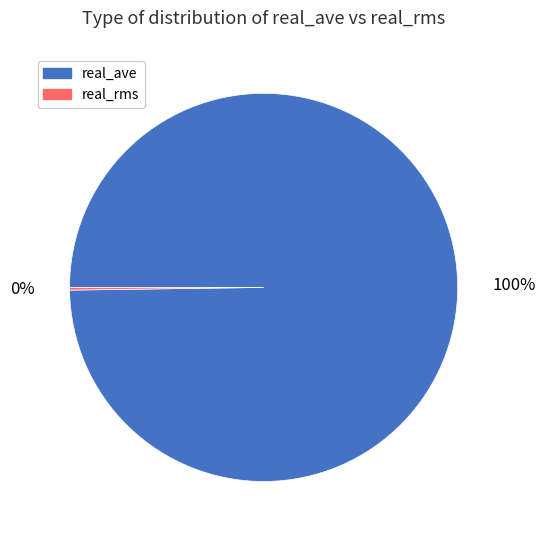

Is there any slice that represents more than half of the pie?

Yes